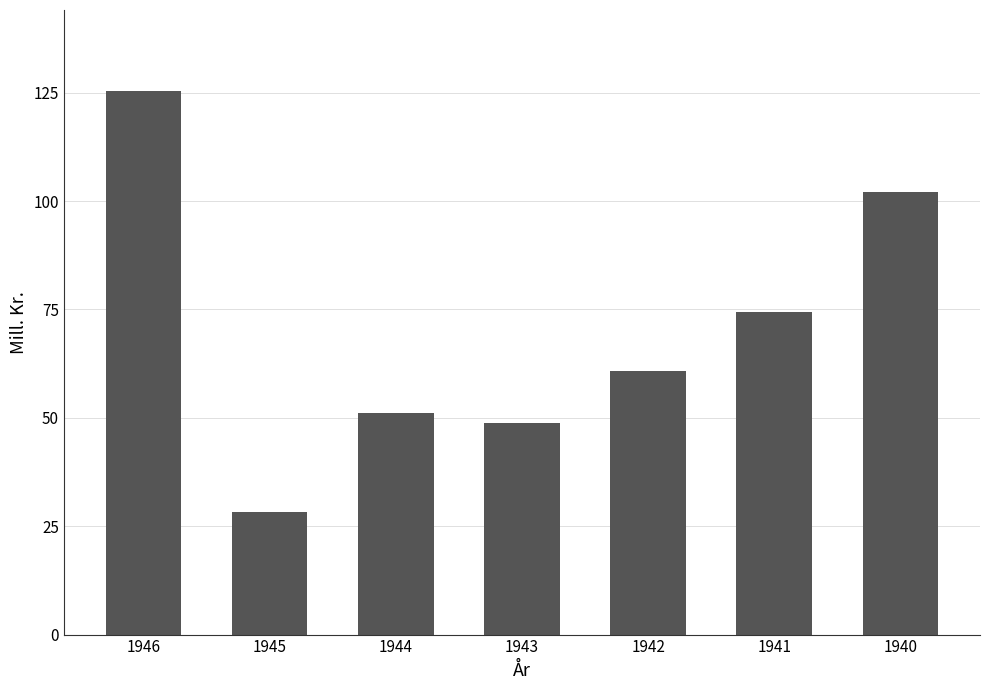

Does the chart contain any negative values?

No